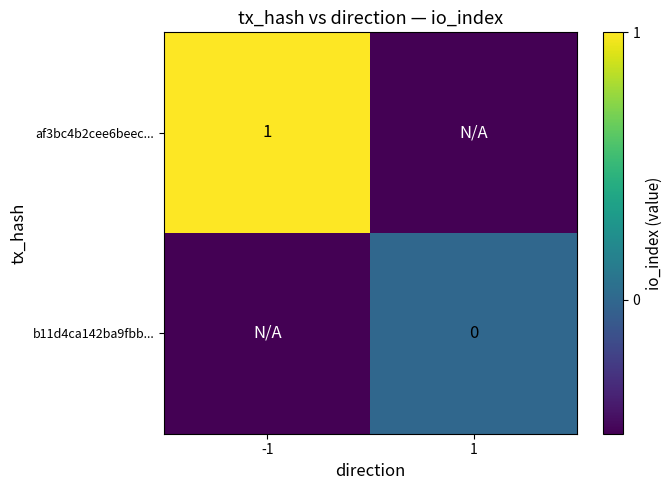

Is the value of af3bc4b2cee6beec... at -1 greater than the value of b11d4ca142ba9fbb... at 1?

Yes